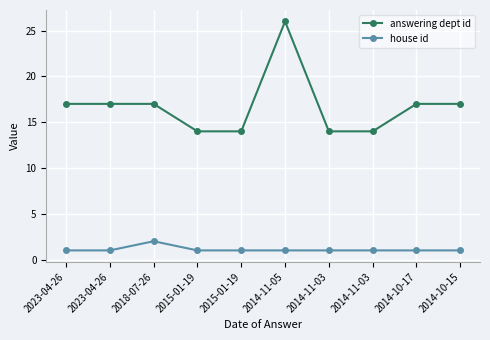

How many lines are shown in the chart?

2